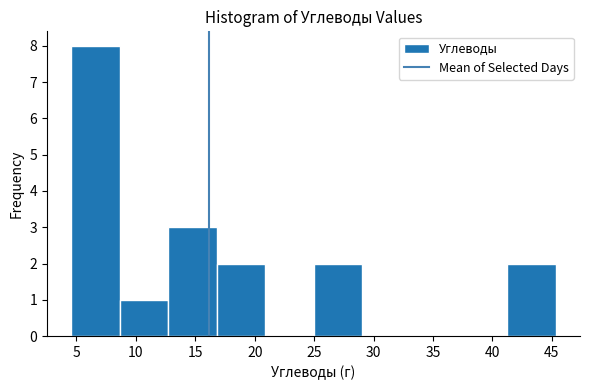

Reading left to right, list every bar in this chart as the range it spans on the x-axis followed by its height. Neither the bar edges nor the heights are printed on the chart, so give them approximately, as read against the axes.

4.5 to 8.5: 8
8.5 to 12.5: 1
12.5 to 17.0: 3
17.0 to 21.0: 2
21.0 to 25.0: 0
25.0 to 29.0: 2
29.0 to 33.0: 0
33.0 to 37.0: 0
37.0 to 41.5: 0
41.5 to 45.5: 2